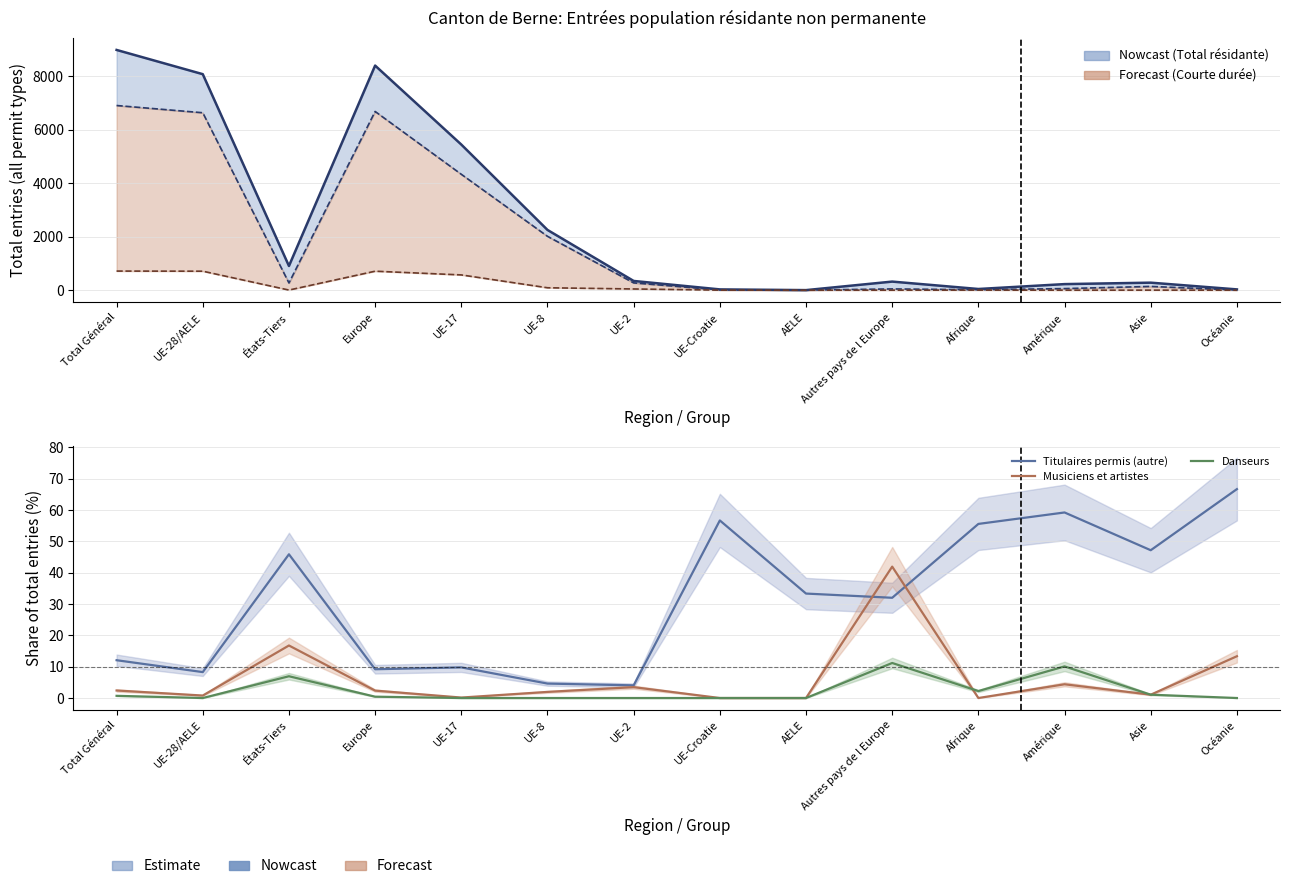

The Musiciens et artistes series shows 14.6 at Afrique. True or false?

False